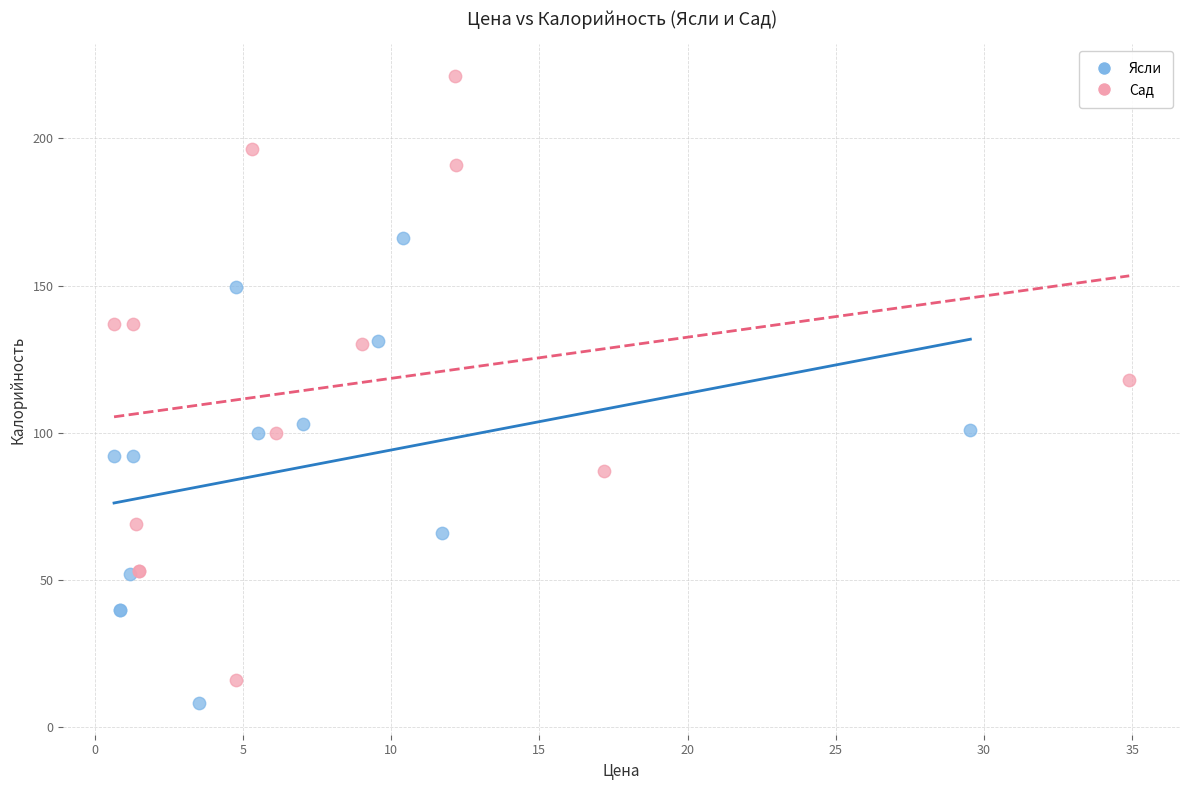

Which series contains the lowest Y value?

Ясли